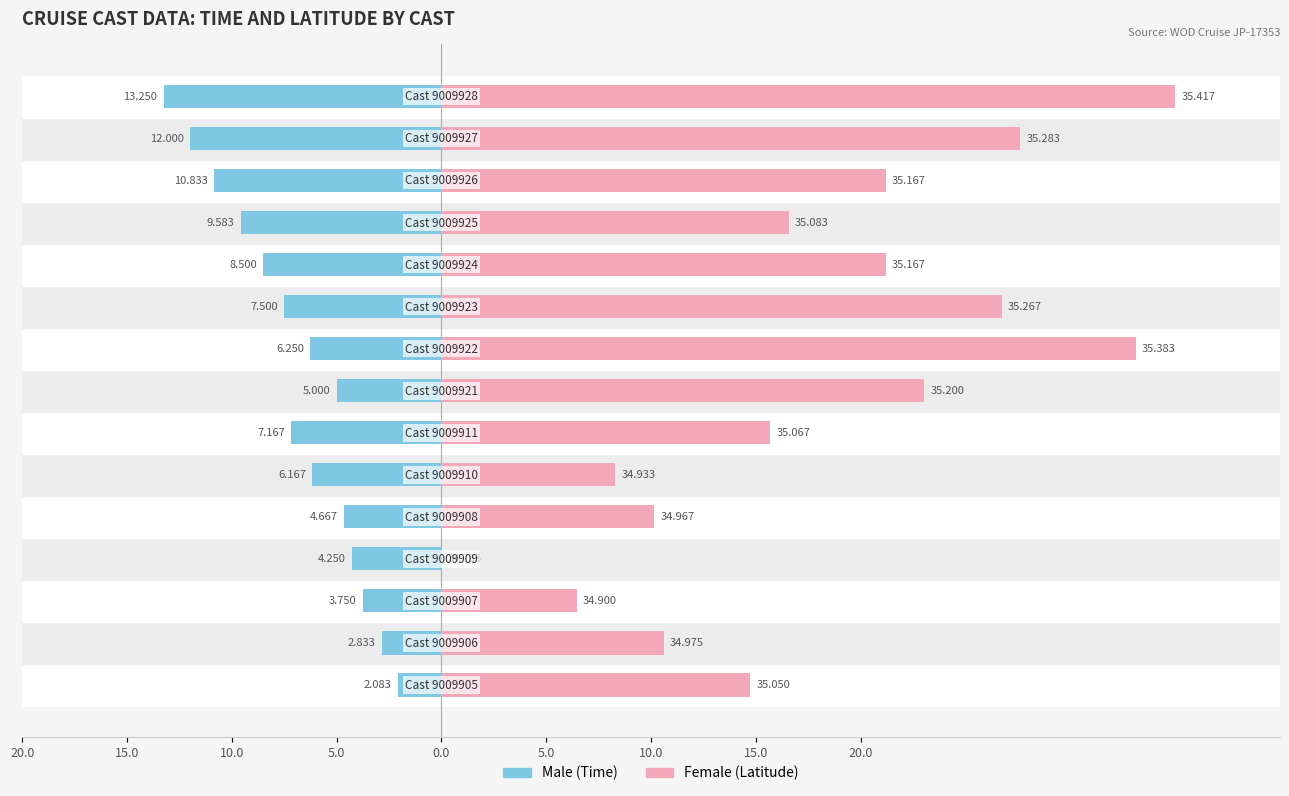

How many values in the Male series exceed -6?

6